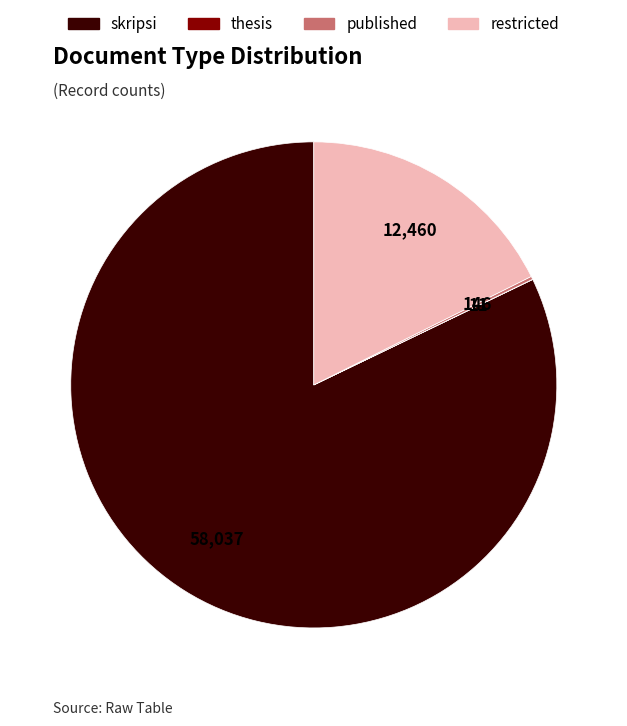

The skripsi slice represents 82% of the pie. True or false?

True